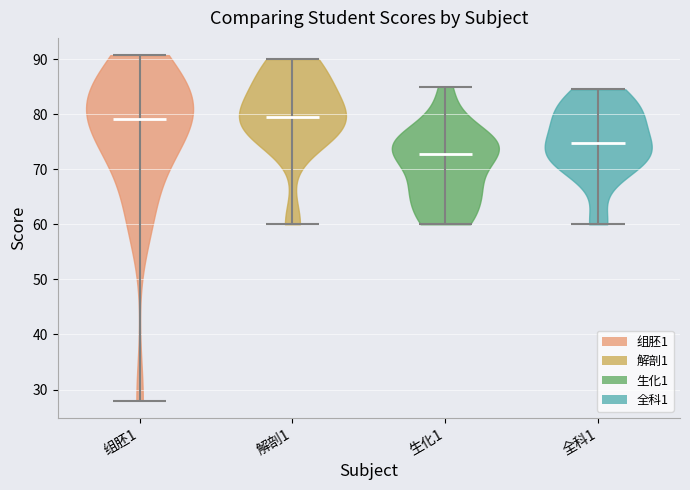

Reading left to right, read every violin against the y-axis: where its median line is, and the lowest and highest points it reaches. The values are not printed on the chart, so give them approximately, as read against the axis.

组胚1: median line 79, lowest point 28, highest point 91
解剖1: median line 80, lowest point 60, highest point 90
生化1: median line 73, lowest point 60, highest point 85
全科1: median line 75, lowest point 60, highest point 85